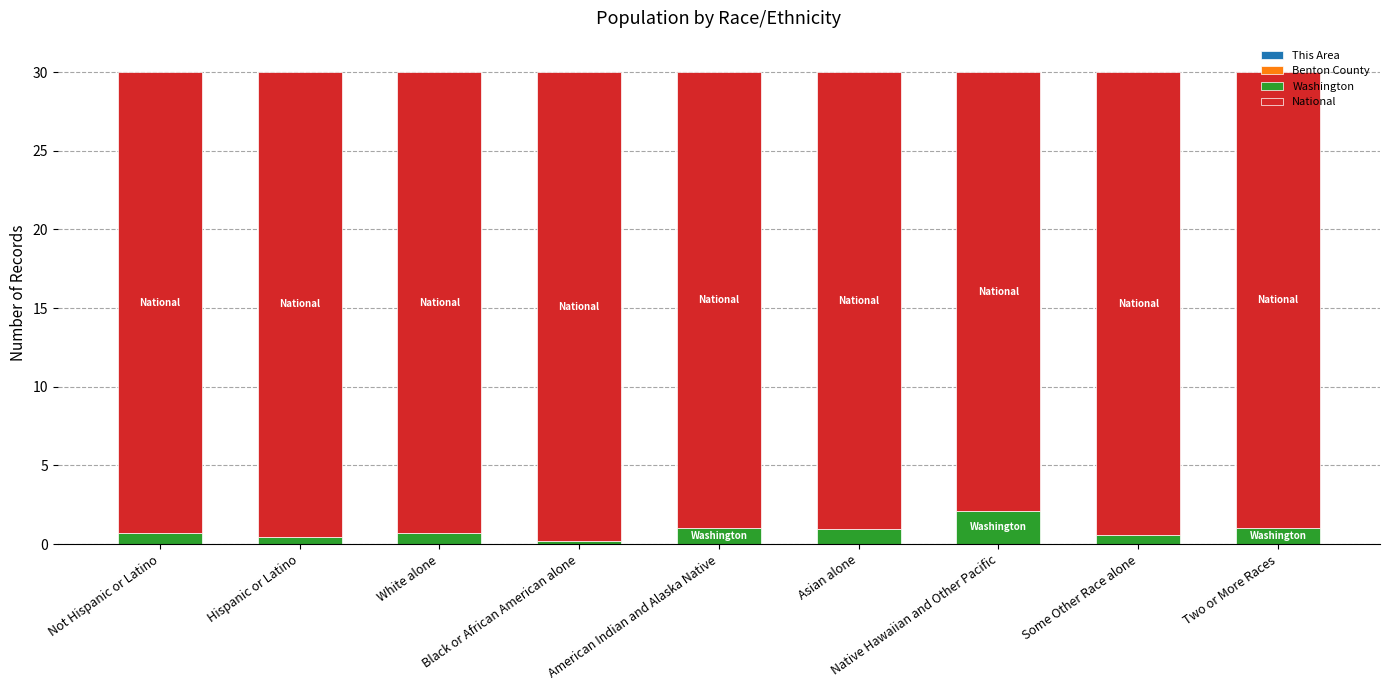

Between Not Hispanic or Latino and American Indian and Alaska Native, which is larger?

American Indian and Alaska Native